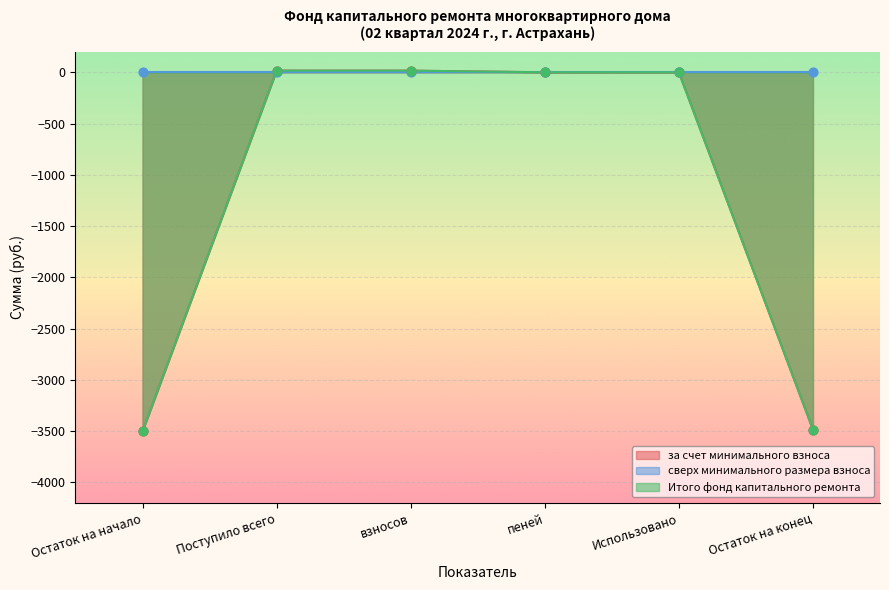

At which category is the sum across all series the highest?

Поступило всего